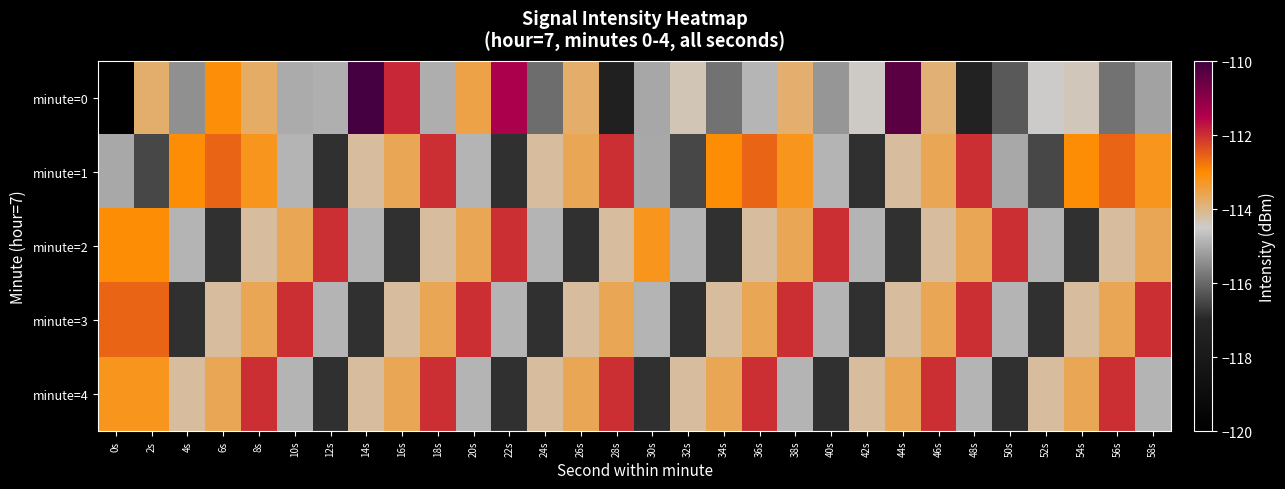

Reading right to left, extract all data points from this chart.

minute=0: 58s=-115.1	56s=-115.9	54s=-114.4	52s=-114.5	50s=-116.2	48s=-117.3	46s=-113.8	44s=-110.4	42s=-114.5	40s=-115.3	38s=-113.8	36s=-114.8	34s=-115.9	32s=-114.3	30s=-115.1	28s=-117.4	26s=-113.8	24s=-115.9	22s=-111.4	20s=-113.5	18s=-114.9	16s=-111.9	14s=-110.1	12s=-114.9	10s=-115.0	8s=-113.8	6s=-113.1	4s=-115.4	2s=-113.8	0s=-120.0
minute=1: 58s=-113.2	56s=-112.6	54s=-113.0	52s=-116.5	50s=-115.0	48s=-112.0	46s=-113.6	44s=-114.2	42s=-116.8	40s=-114.8	38s=-113.2	36s=-112.6	34s=-113.0	32s=-116.5	30s=-115.0	28s=-112.0	26s=-113.6	24s=-114.2	22s=-116.8	20s=-114.8	18s=-112.0	16s=-113.6	14s=-114.2	12s=-116.8	10s=-114.8	8s=-113.2	6s=-112.6	4s=-113.0	2s=-116.5	0s=-115.0
minute=2: 58s=-113.6	56s=-114.2	54s=-116.8	52s=-114.8	50s=-112.0	48s=-113.6	46s=-114.2	44s=-116.8	42s=-114.8	40s=-112.0	38s=-113.6	36s=-114.2	34s=-116.8	32s=-114.8	30s=-113.2	28s=-114.2	26s=-116.8	24s=-114.8	22s=-112.0	20s=-113.6	18s=-114.2	16s=-116.8	14s=-114.8	12s=-112.0	10s=-113.6	8s=-114.2	6s=-116.8	4s=-114.8	2s=-113.0	0s=-113.0
minute=3: 58s=-112.0	56s=-113.6	54s=-114.2	52s=-116.8	50s=-114.8	48s=-112.0	46s=-113.6	44s=-114.2	42s=-116.8	40s=-114.8	38s=-112.0	36s=-113.6	34s=-114.2	32s=-116.8	30s=-114.8	28s=-113.6	26s=-114.2	24s=-116.8	22s=-114.8	20s=-112.0	18s=-113.6	16s=-114.2	14s=-116.8	12s=-114.8	10s=-112.0	8s=-113.6	6s=-114.2	4s=-116.8	2s=-112.6	0s=-112.6
minute=4: 58s=-114.8	56s=-112.0	54s=-113.6	52s=-114.2	50s=-116.8	48s=-114.8	46s=-112.0	44s=-113.6	42s=-114.2	40s=-116.8	38s=-114.8	36s=-112.0	34s=-113.6	32s=-114.2	30s=-116.8	28s=-112.0	26s=-113.6	24s=-114.2	22s=-116.8	20s=-114.8	18s=-112.0	16s=-113.6	14s=-114.2	12s=-116.8	10s=-114.8	8s=-112.0	6s=-113.6	4s=-114.2	2s=-113.2	0s=-113.2